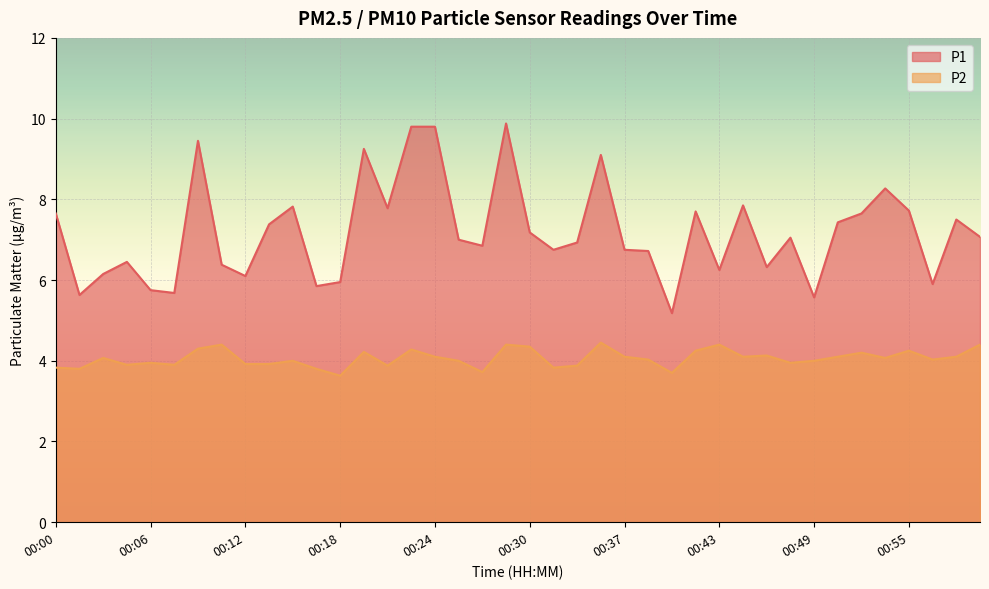

Rank the categories by P2 value from lowest to highest.

00:18, 00:40, 00:27, 00:02, 00:17, 00:00, 00:32, 00:21, 00:34, 00:05, 00:08, 00:12, 00:14, 00:06, 00:47, 00:15, 00:26, 00:49, 00:38, 00:56, 00:03, 00:53, 00:24, 00:37, 00:44, 00:50, 00:58, 00:46, 00:52, 00:20, 00:41, 00:55, 00:23, 00:09, 00:30, 00:11, 00:29, 00:43, 00:59, 00:35